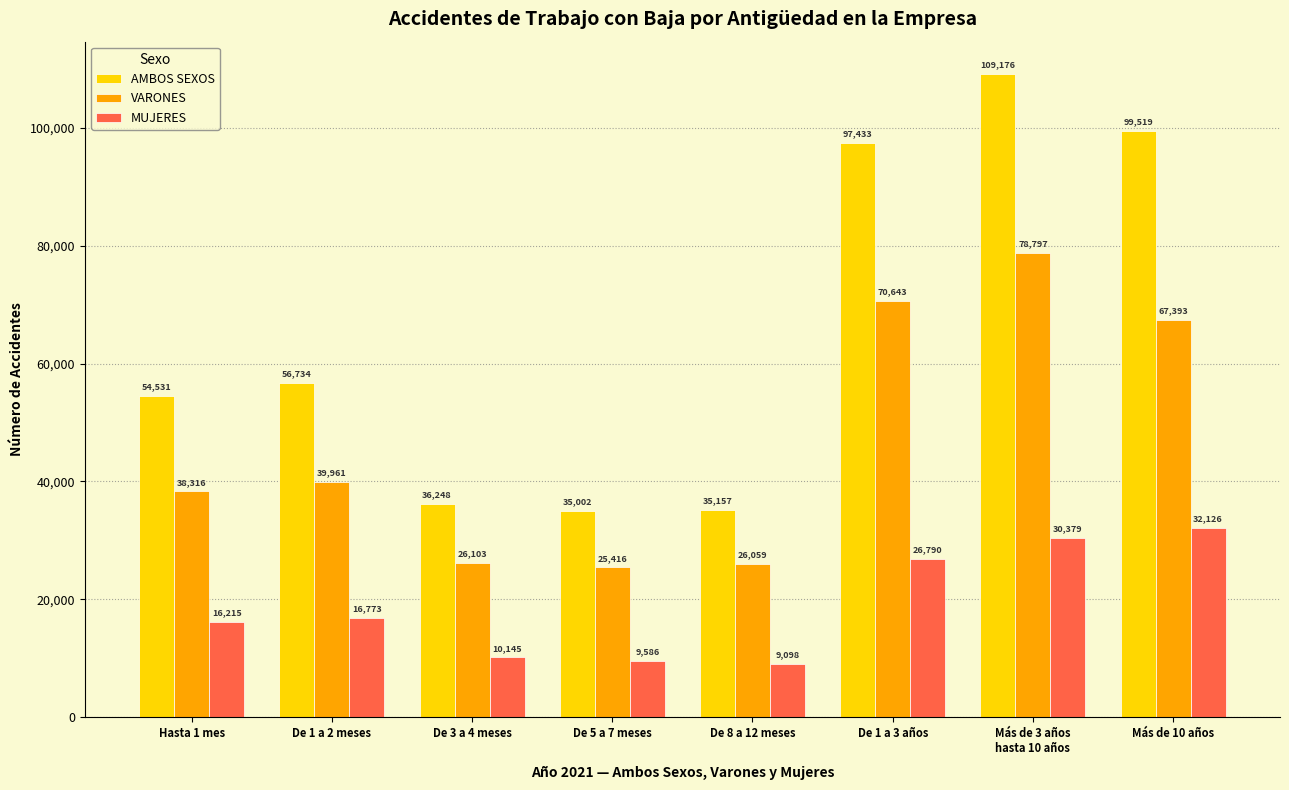

The value of VARONES at Más de 10 años is 67393. True or false?

True